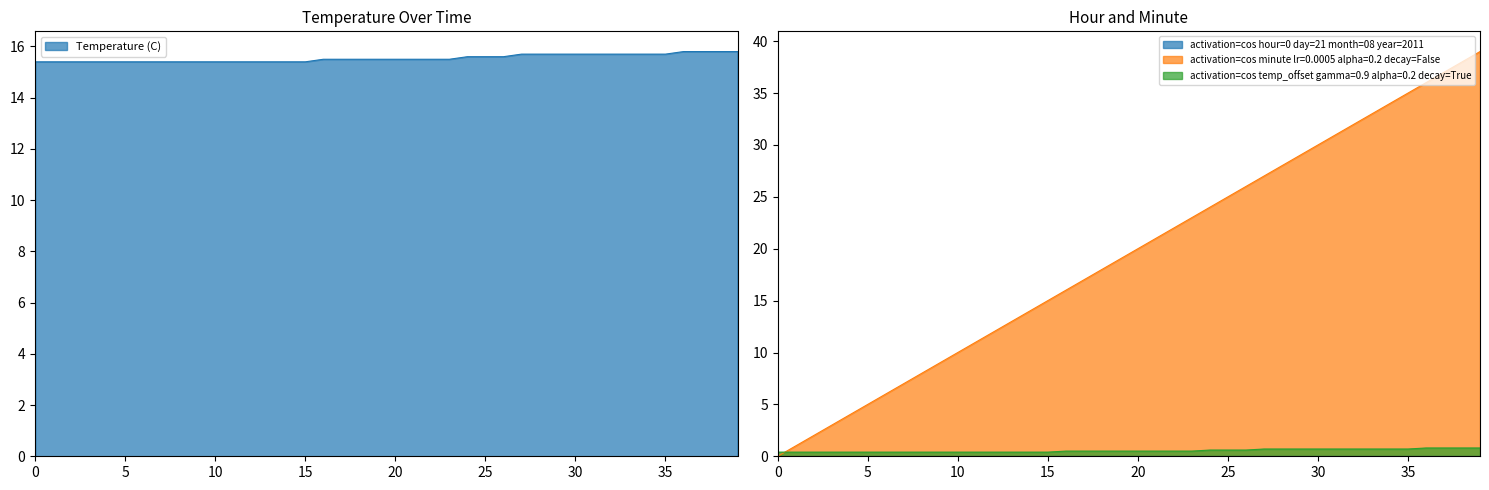

What is the total value across all series at 32?

47.7